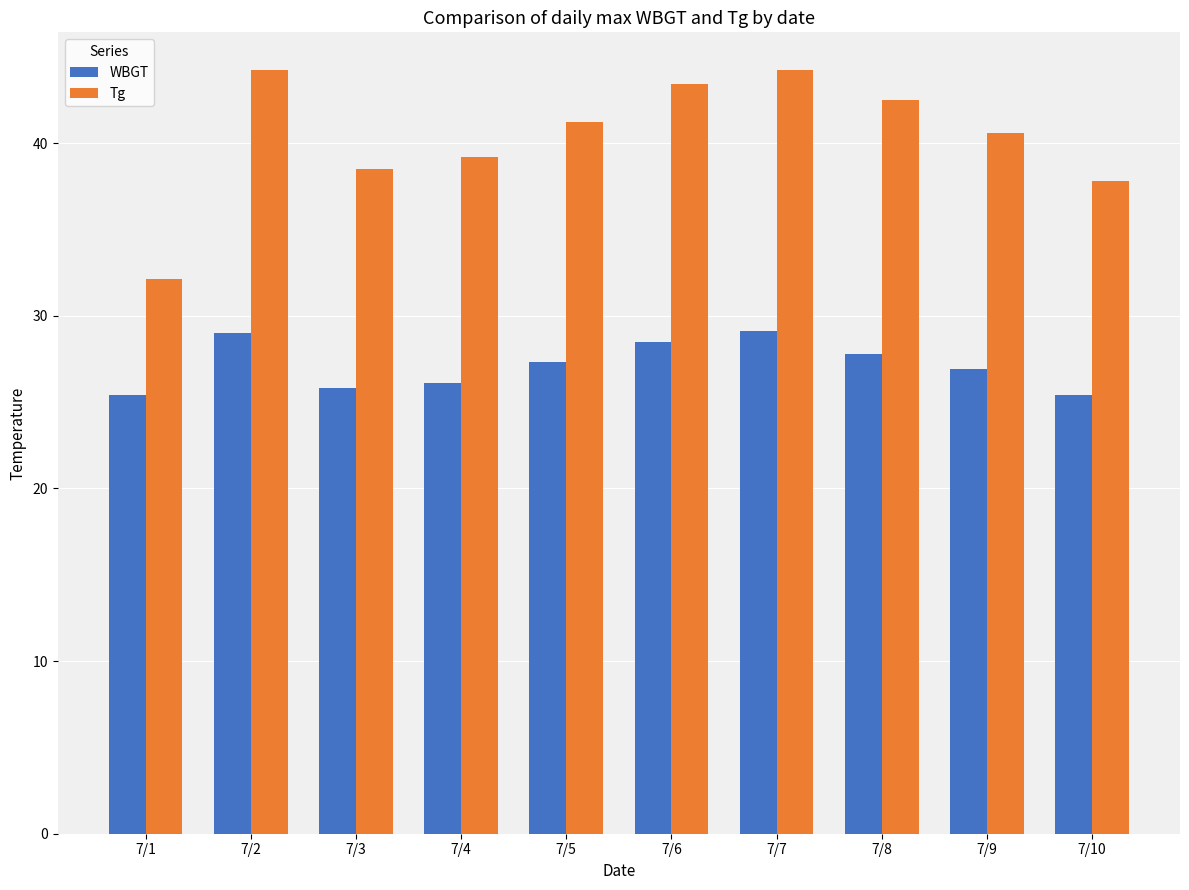

What is the sum of all Tg values?

403.7